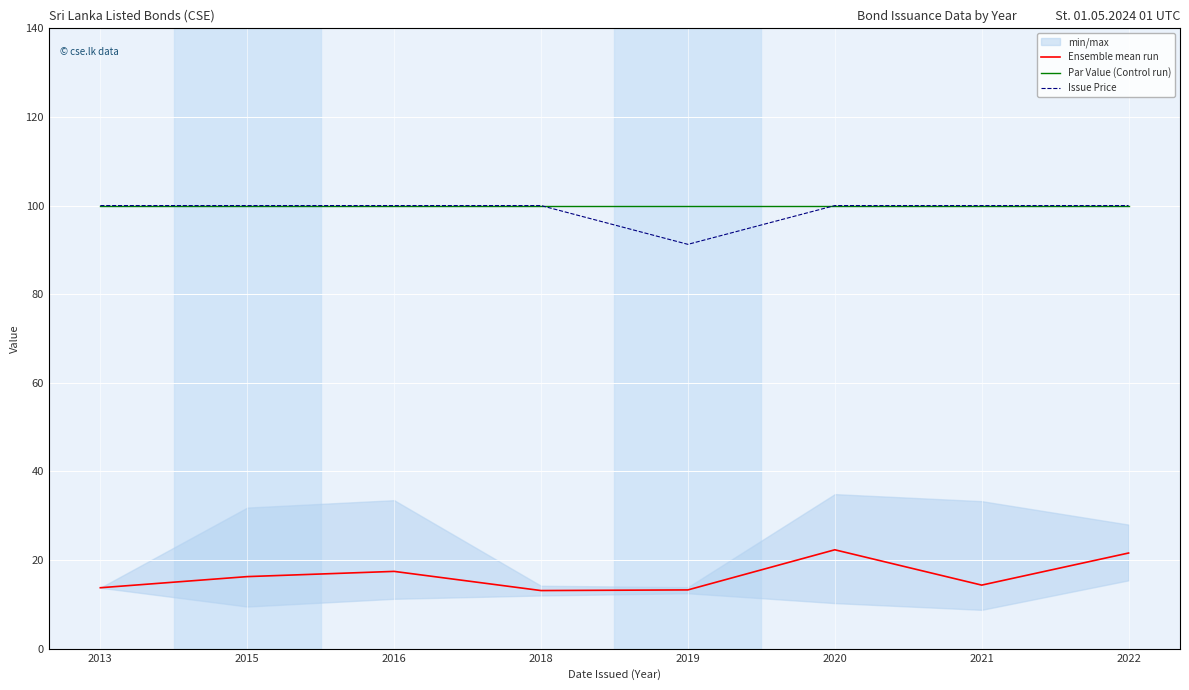

What is the value of the Ensemble mean run point at the 1st from the left?

13.8